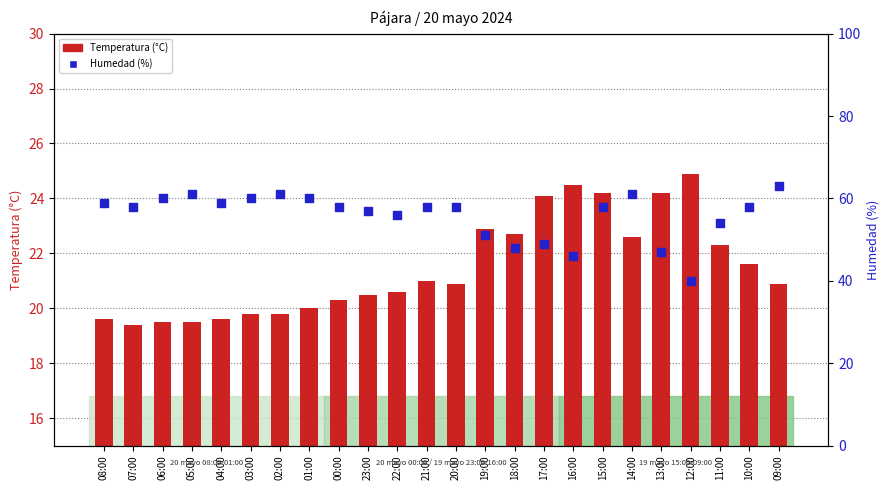

Which series reaches the maximum Y coordinate?

Humedad (%)